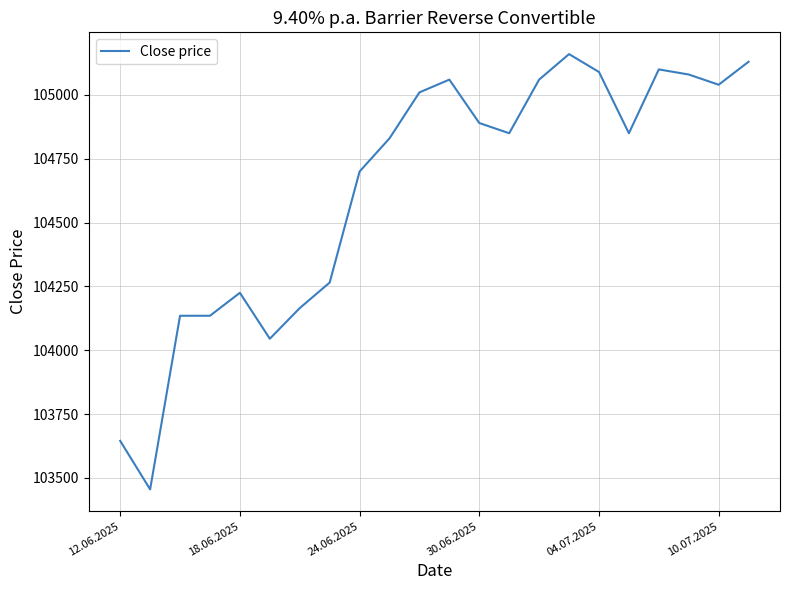

What is the difference between the second highest and minimum values?

1675